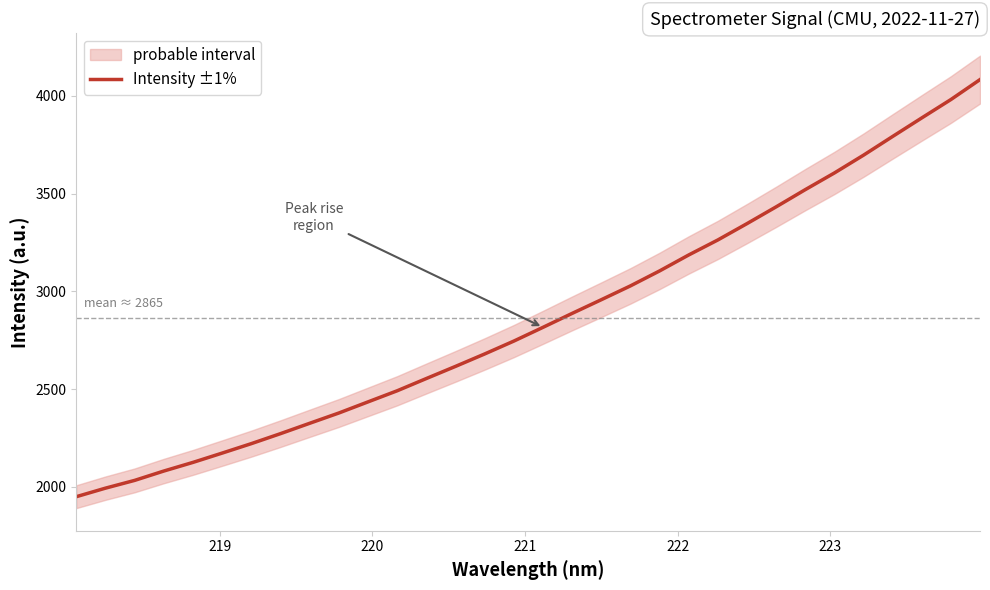

What is the sum of all values?

91667.4